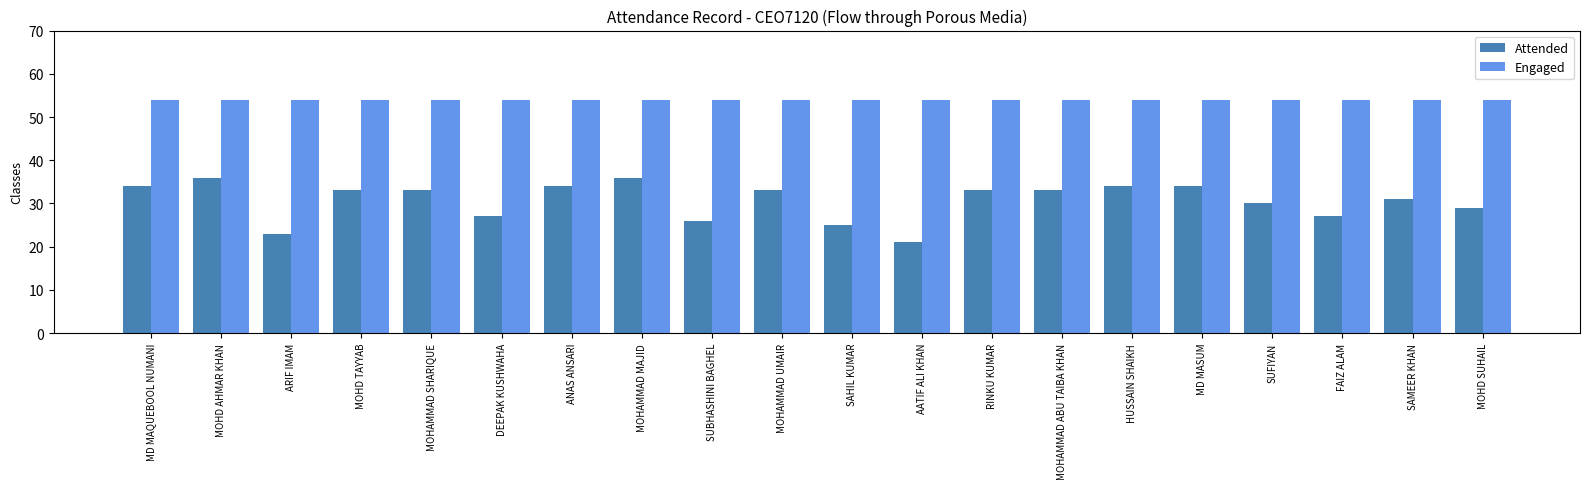

At which label does Attended first exceed 33?

MD MAQUEBOOL NUMANI